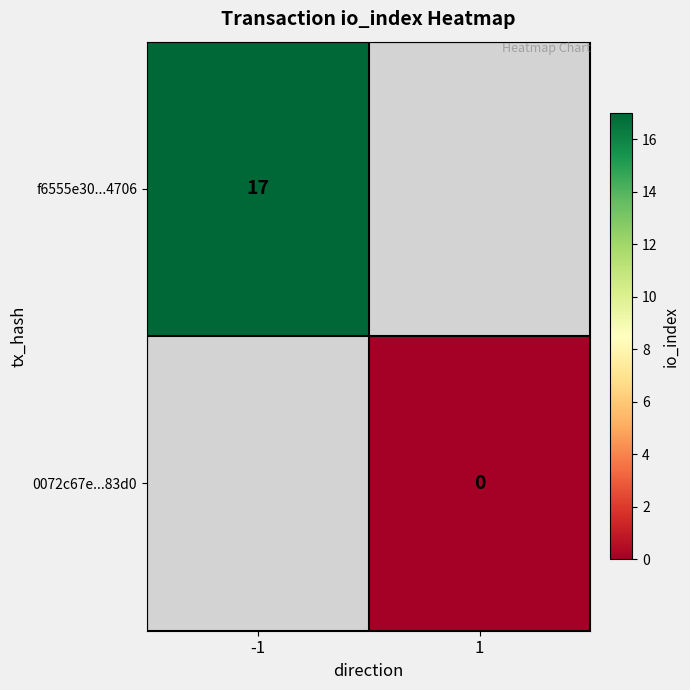

At how many categories does at least one series exceed 4?

1